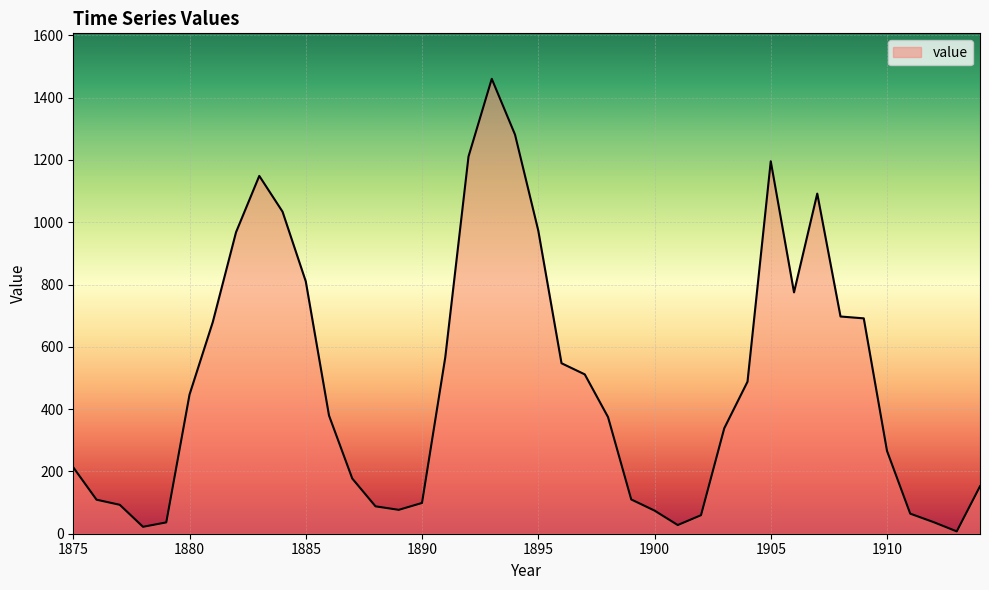

What is the difference between the maximum and minimum values?

1453.1